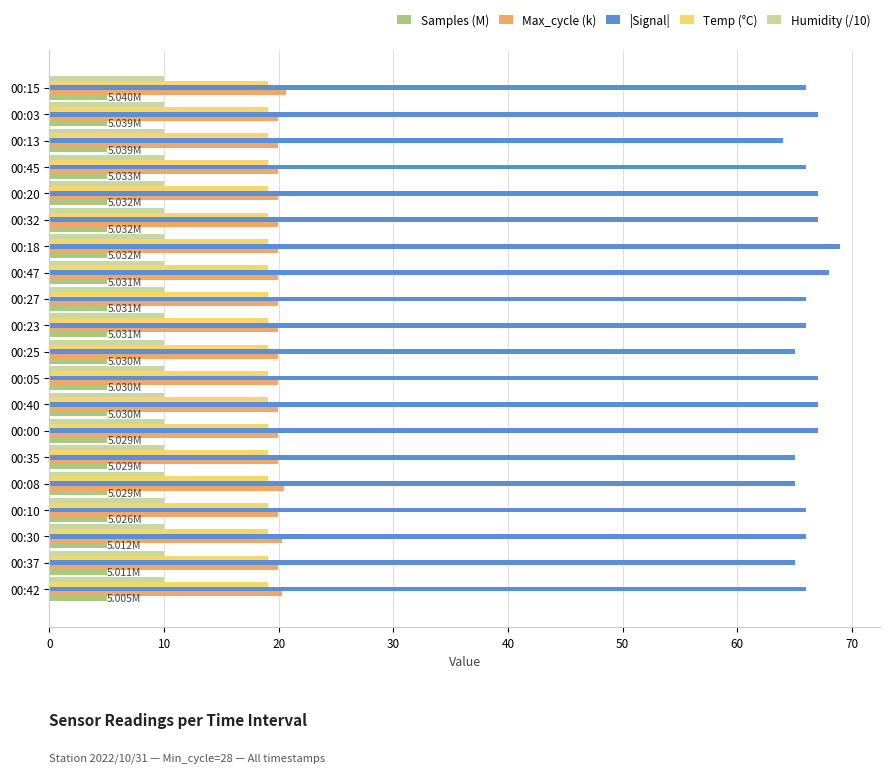

Which series has the largest range (max minus min)?

|Signal|